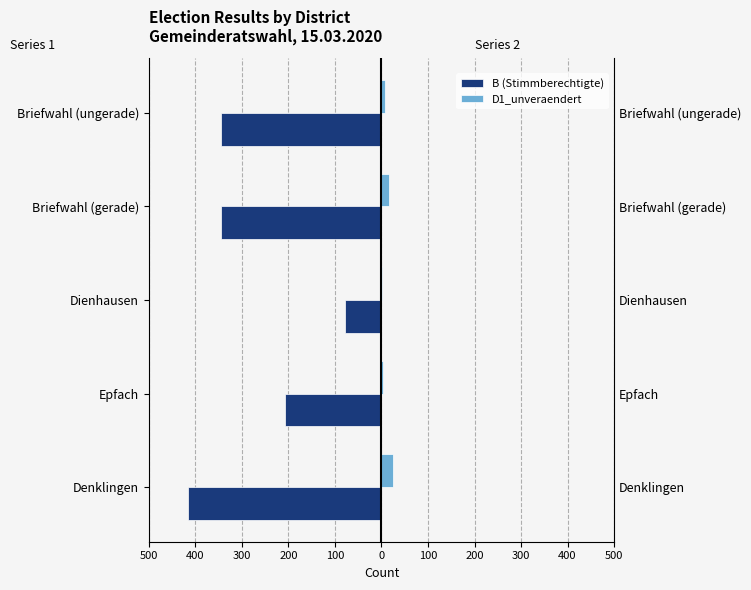

The D1_unveraendert series shows 10 at Denklingen. True or false?

False